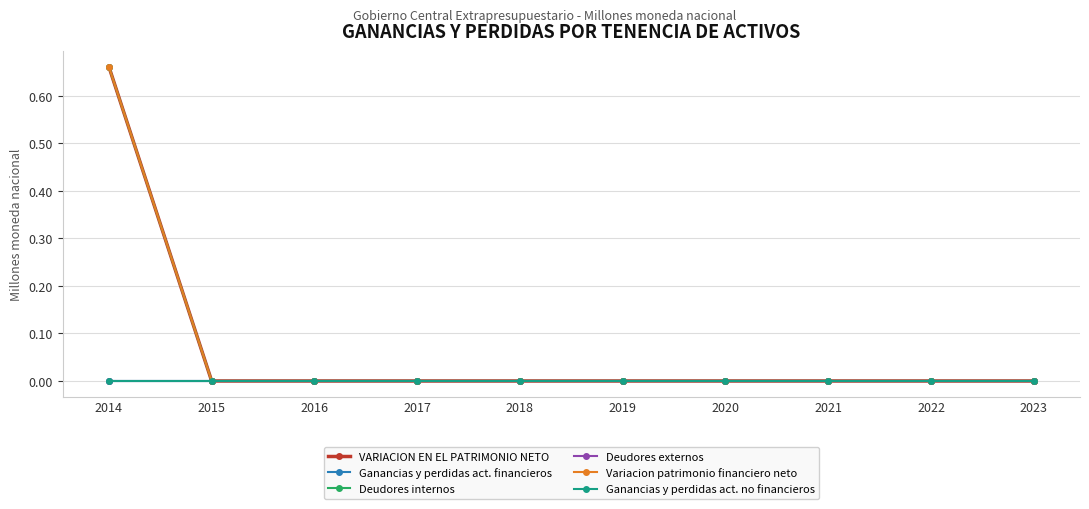

Is this an area chart (filled region under the line)?

No